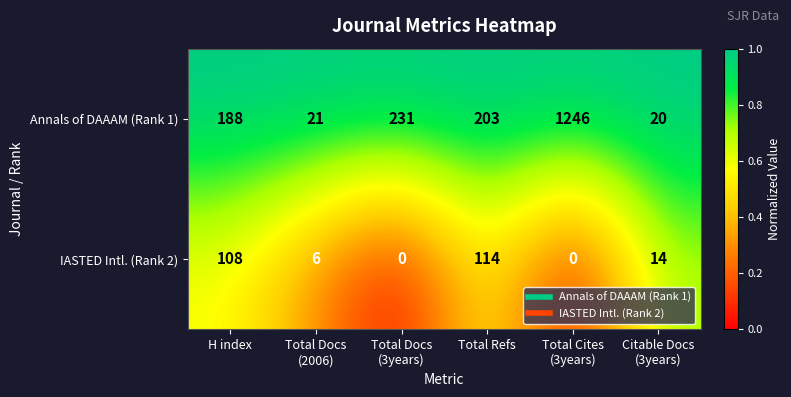

List the series in order of their peak value, highest first.

Annals of DAAAM (Rank 1), IASTED Intl. (Rank 2)